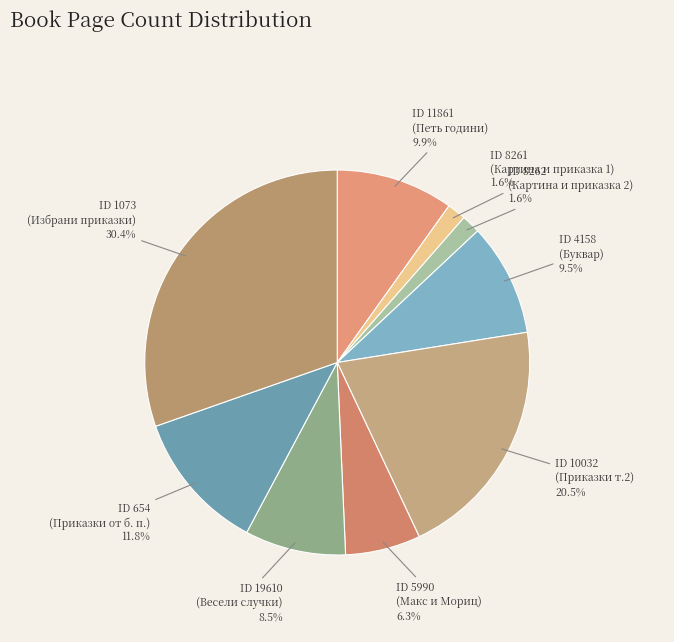

What is the largest slice in the pie chart?

ID 1073 (Избрани приказки)